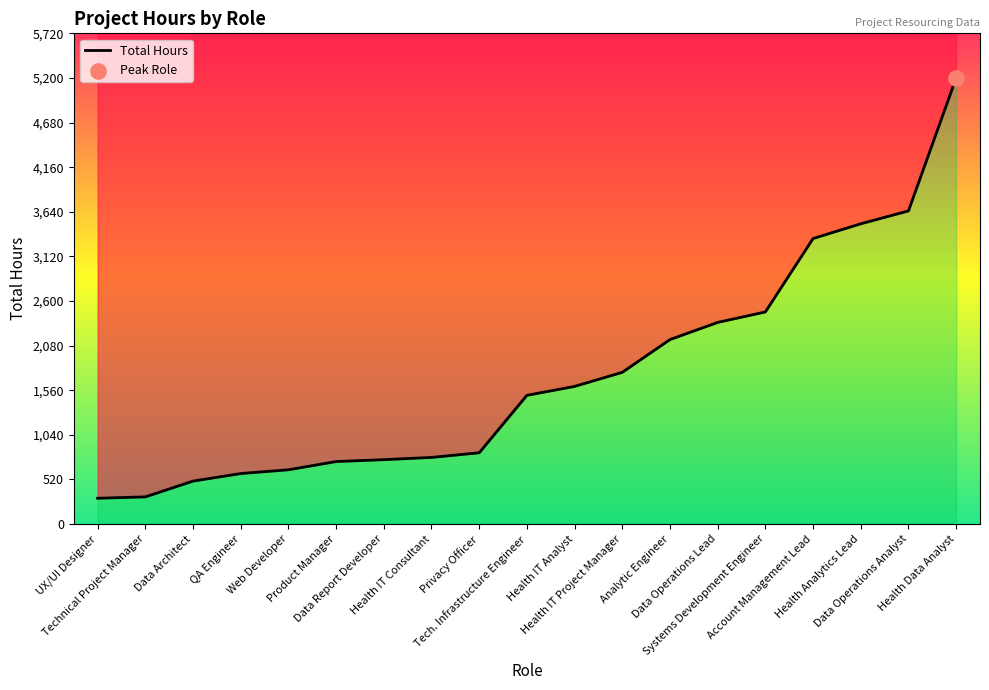

What is the change in value from UX/UI Designer to Health IT Consultant?

+476